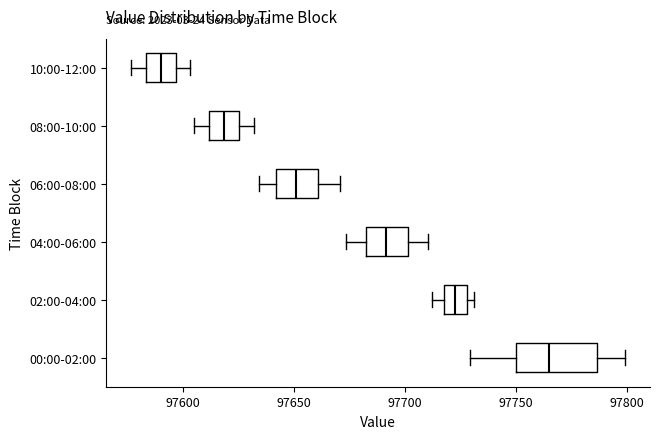

Where does the median line of the box for 06:00-08:00 sit on the x-axis? The values are not printed on the chart, so give them approximately, as read against the axis.

97650